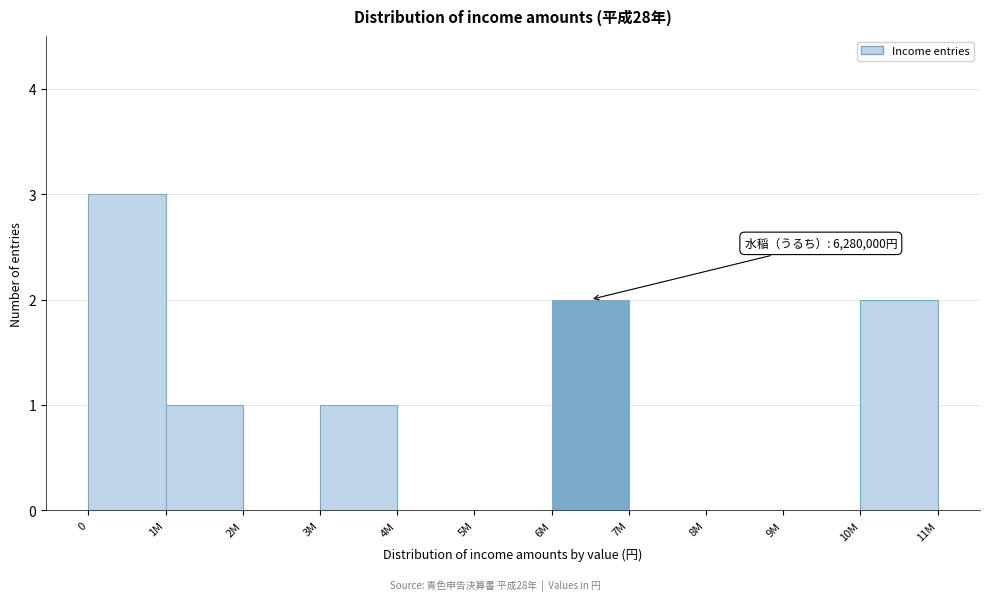

Reading left to right, what are all the values shown in this chart?

0=3	1M=1	2M=0	3M=1	4M=0	5M=0	6M=2	7M=0	8M=0	9M=0	10M=2